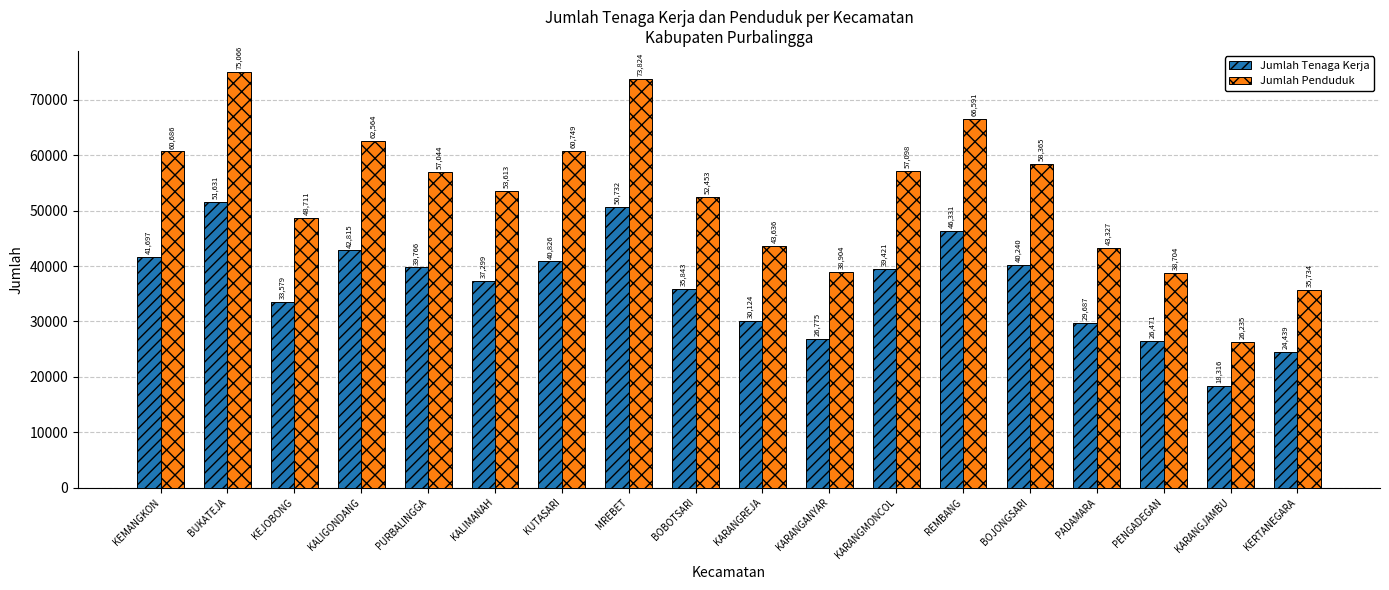

What is the sum of the Jumlah Penduduk values at KALIMANAH and PENGADEGAN?

92317